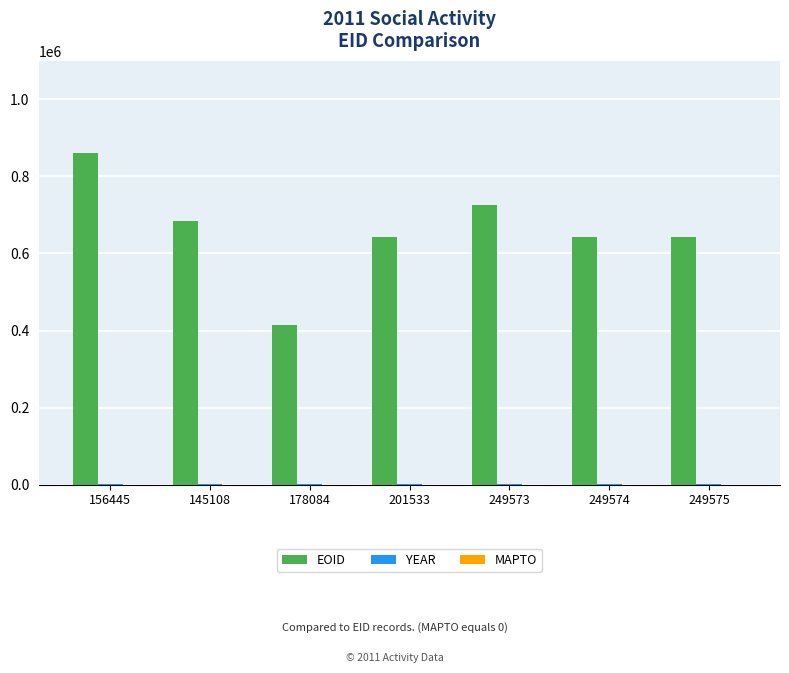

Between 178084 and 249575, which series saw the biggest shift?

EOID